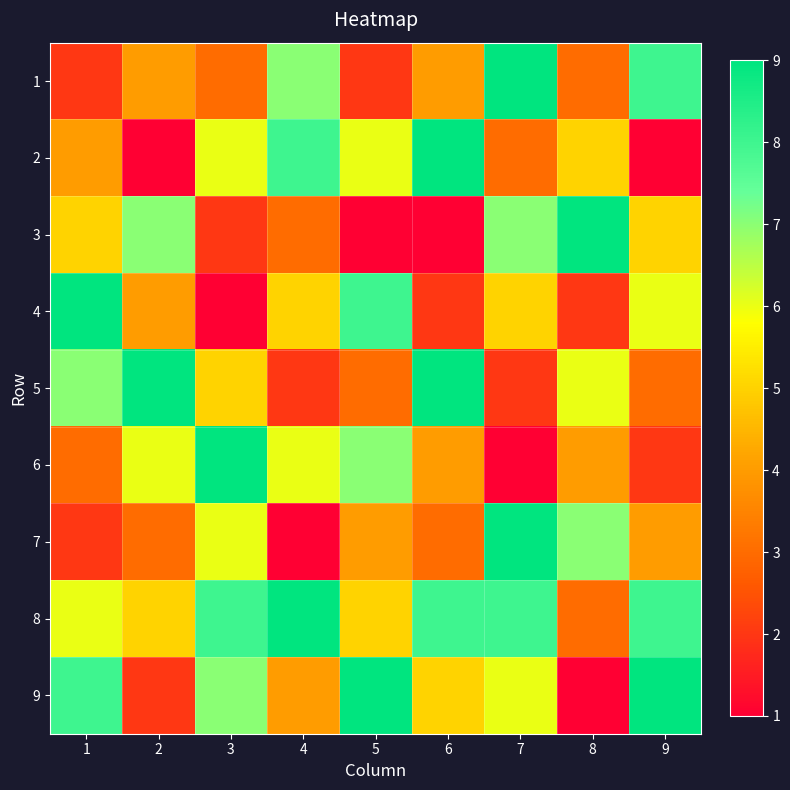

Count the number of data series in this chart.

9